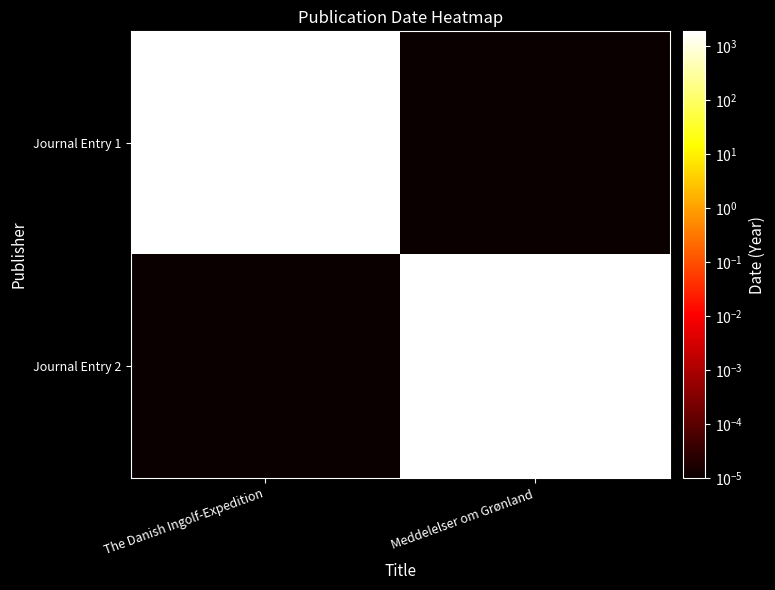

How many data points does each series have?

2